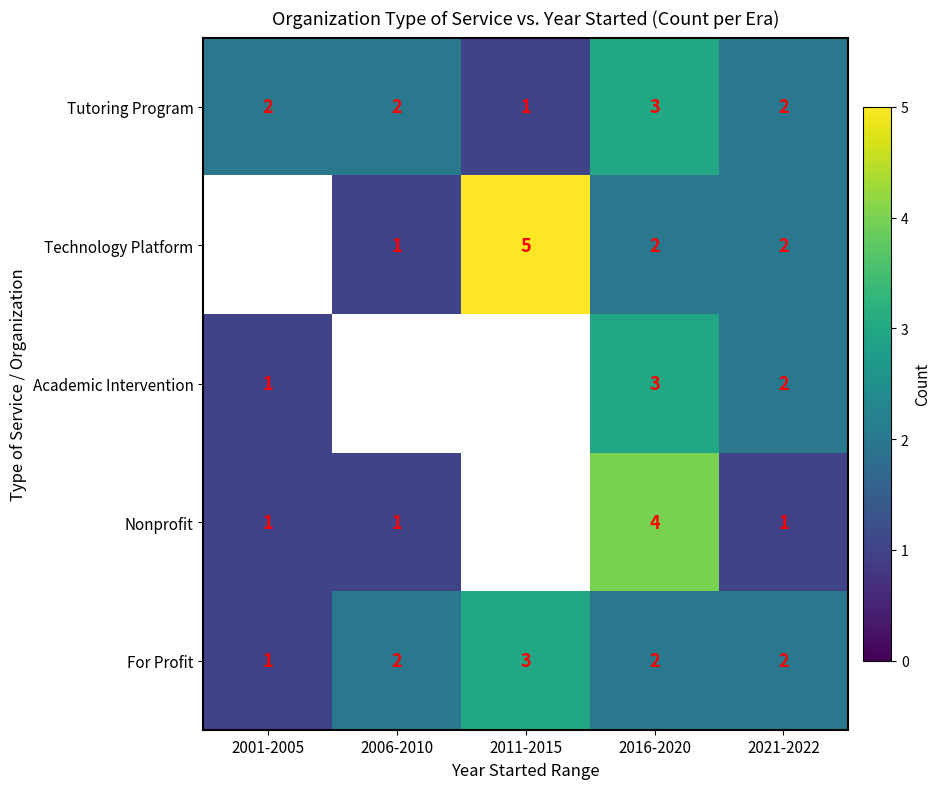

Count the For Profit values in the range 2 to 3.

4